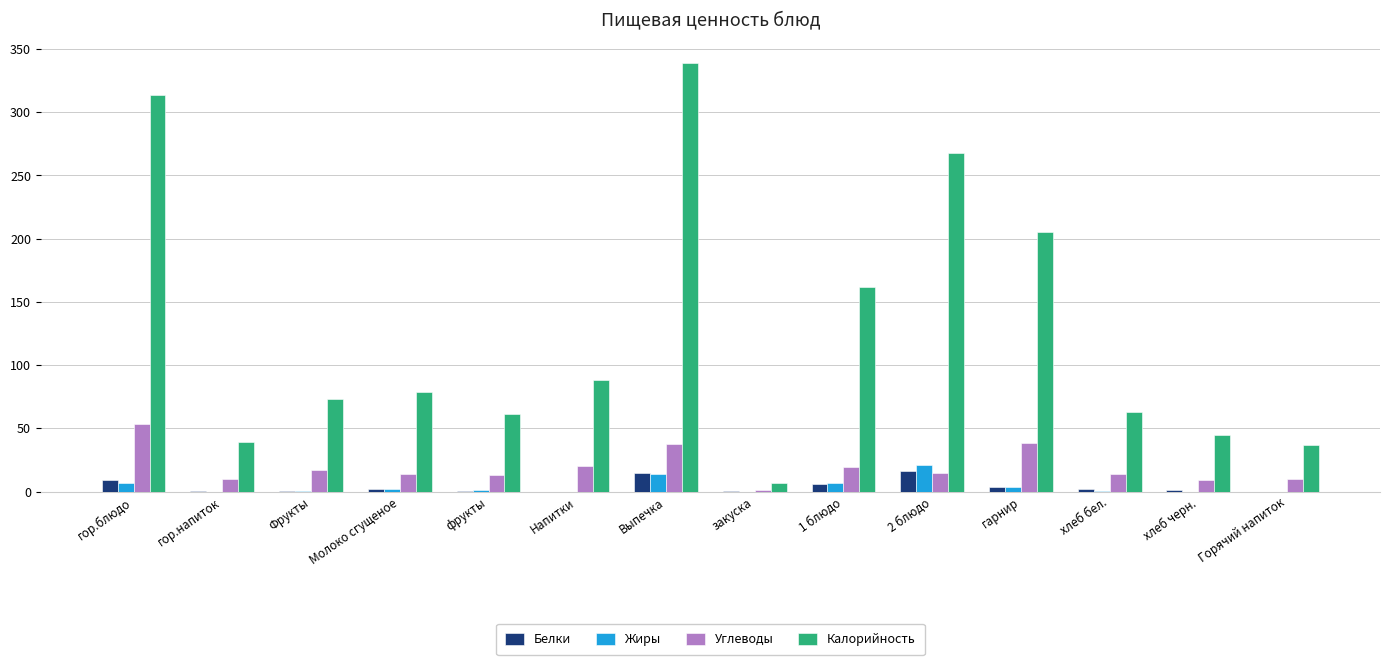

Is the value of Углеводы at 2 блюдо greater than the value of Белки at 1 блюдо?

Yes